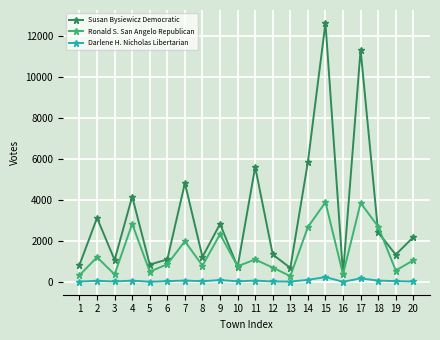

What is the sum of the Ronald S. San Angelo Republican values at 2 and 8?

2002